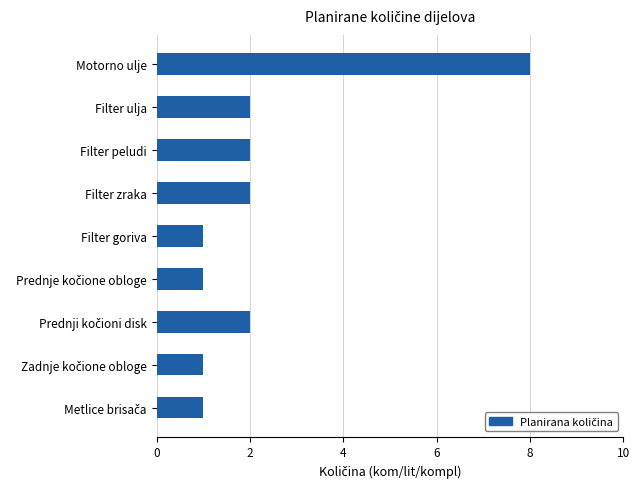

What is the greatest value displayed?

8